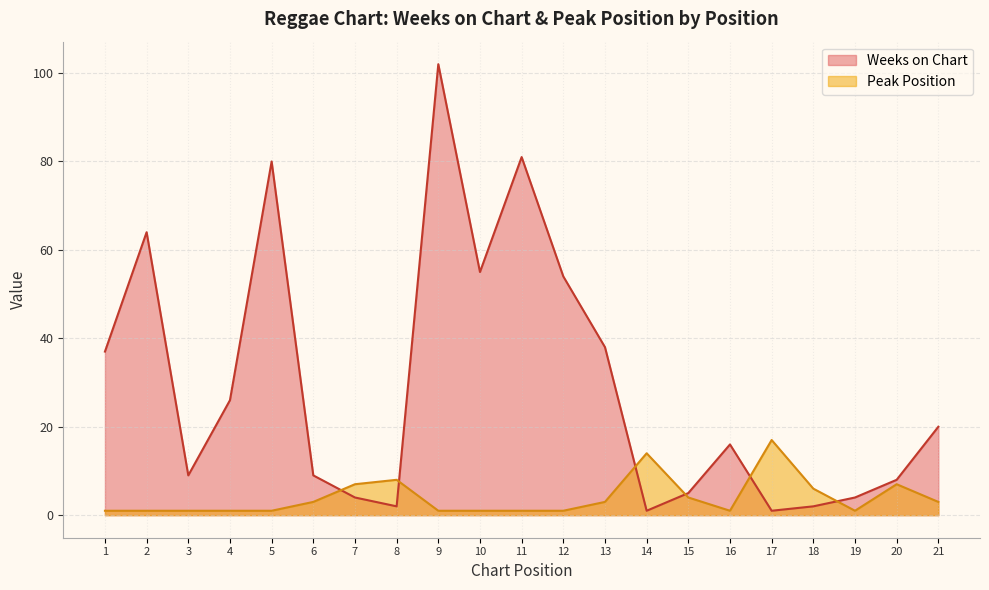

At which label is Weeks on Chart closest to 51?

12